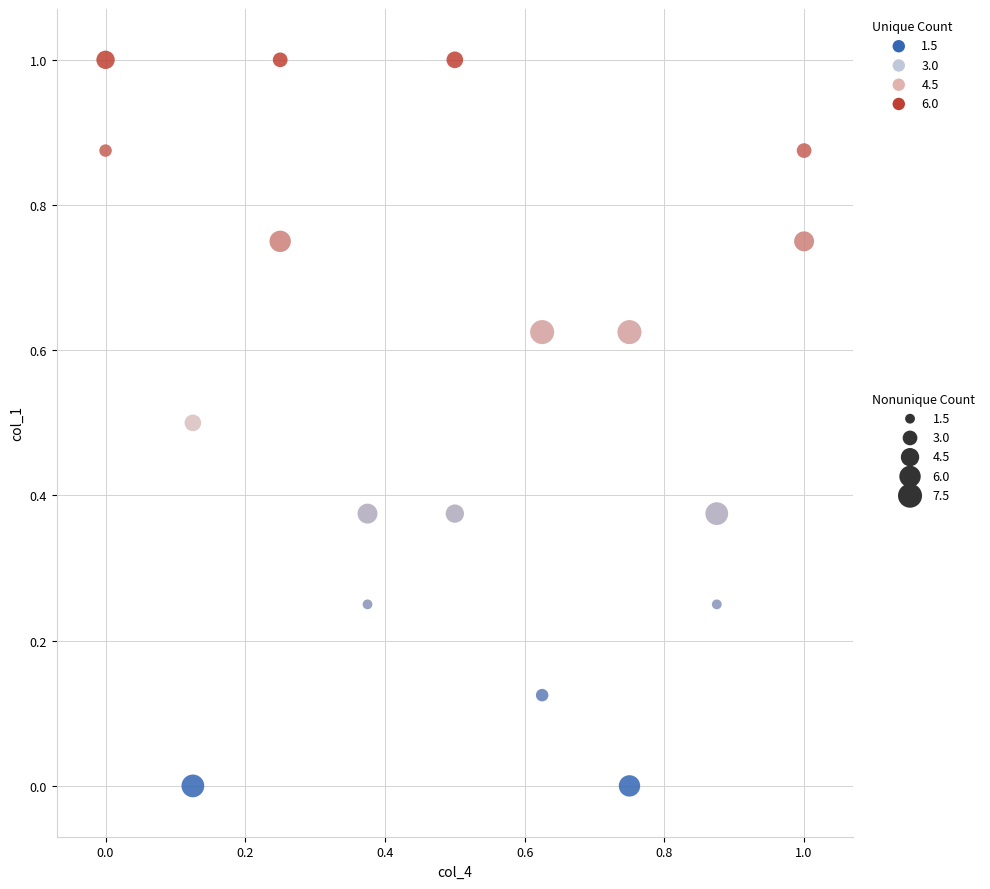

What is the range of X values (max minus min)?

1.0